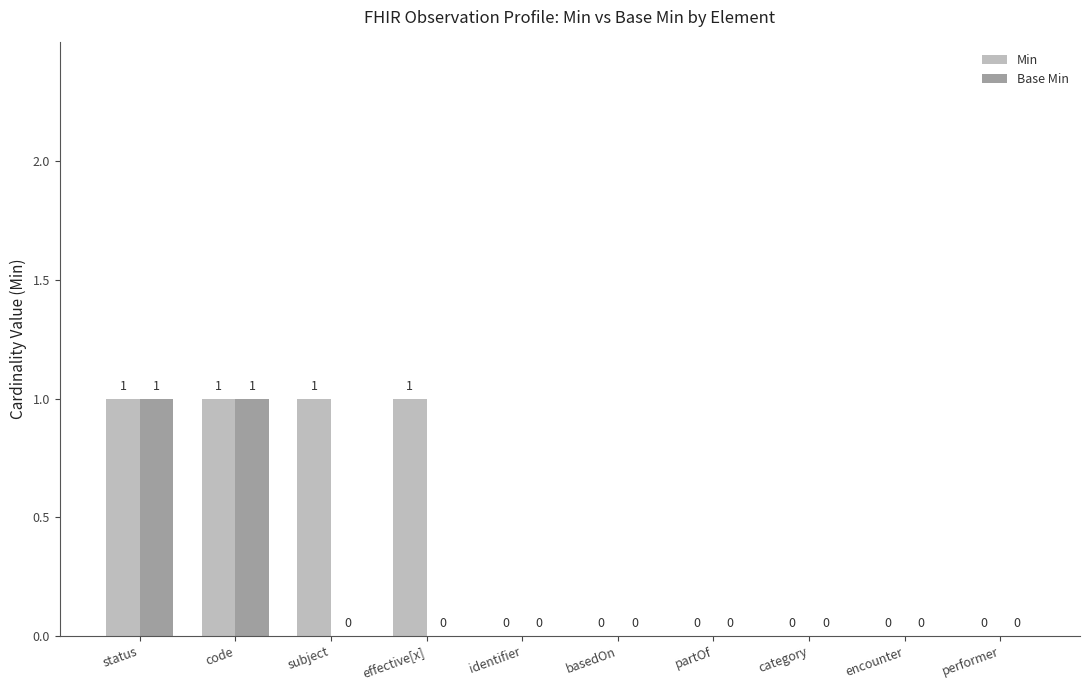

The Base Min series shows 0 at performer. True or false?

True